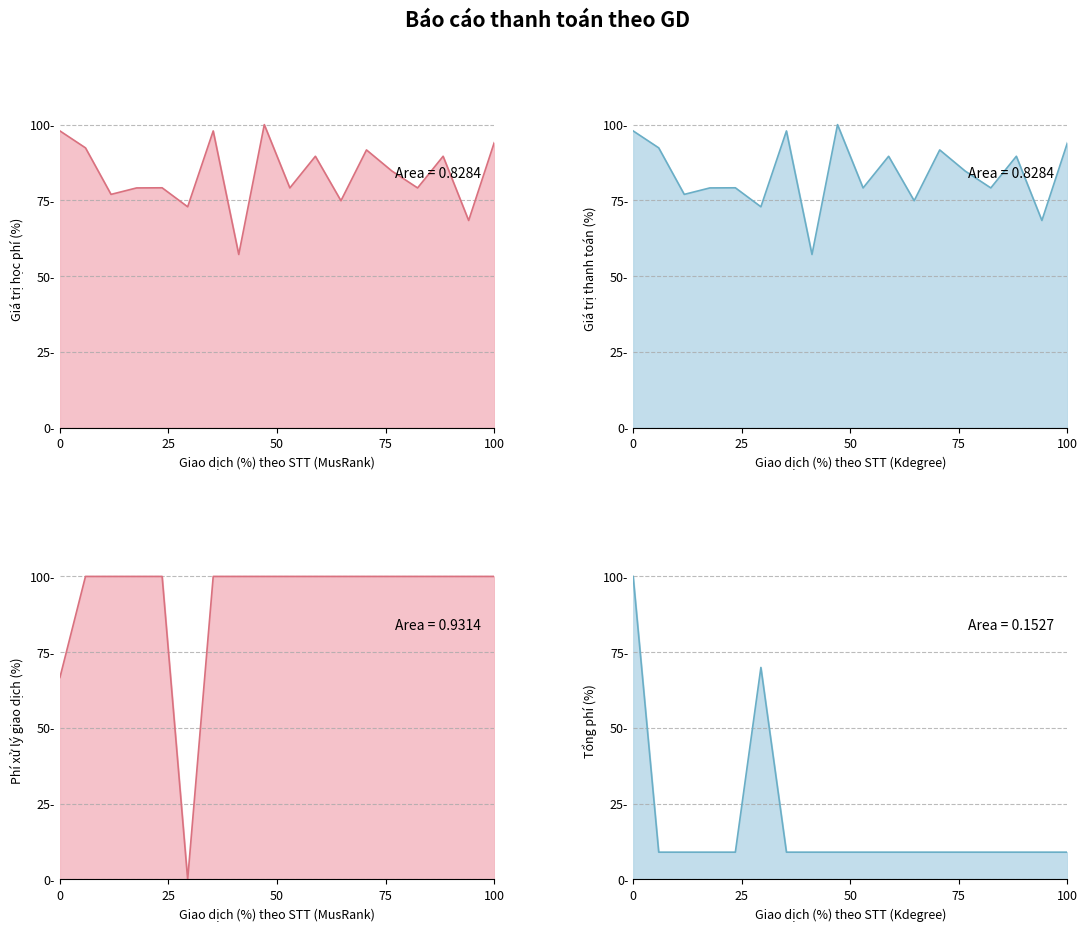

True or false: Giá trị học phí has more than 0 interior local peaks.

True